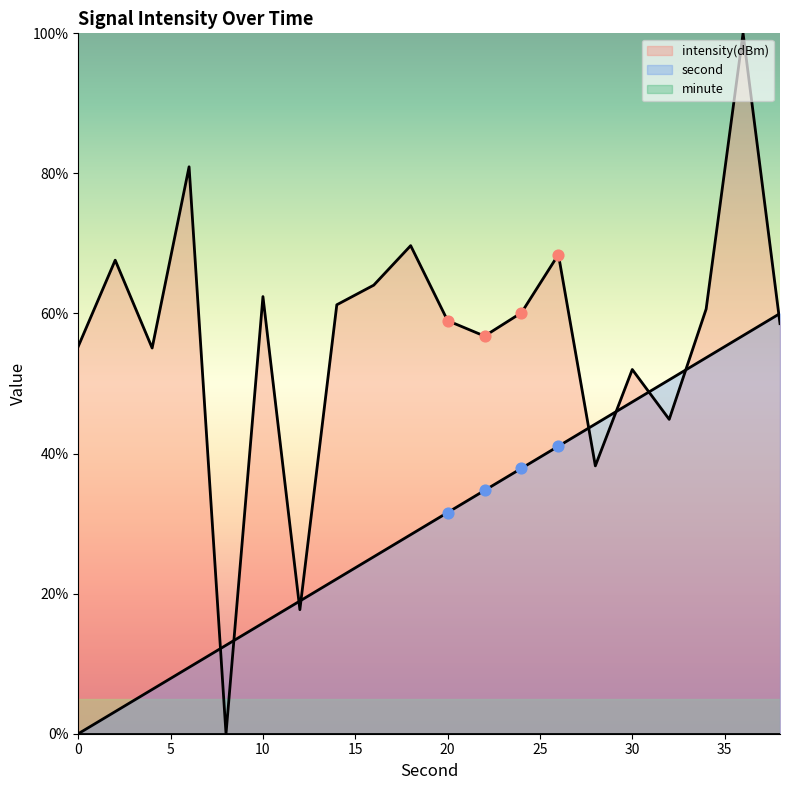

At how many categories does at least one series exceed 32?

18